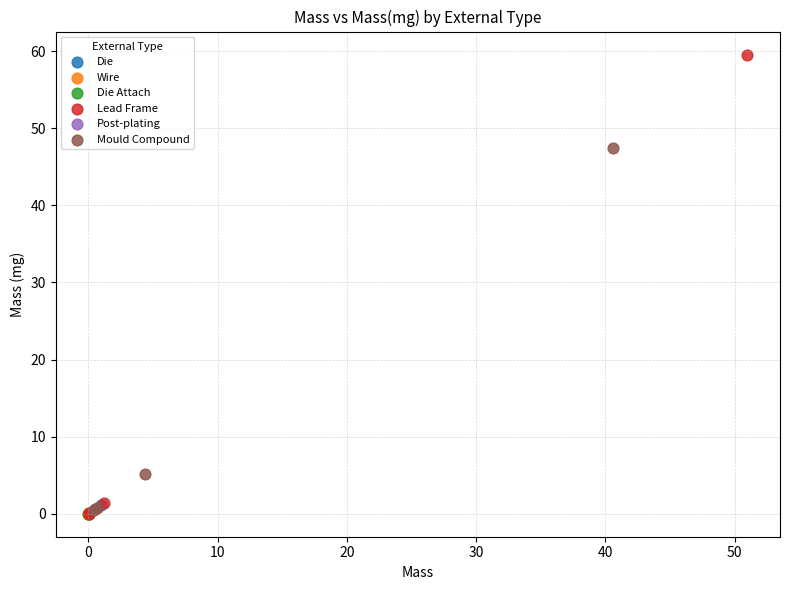

What are all the series names shown in the legend?

Die, Wire, Die Attach, Lead Frame, Post-plating, Mould Compound